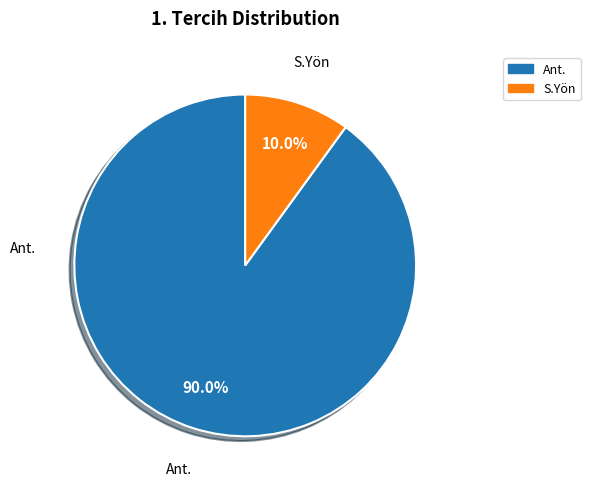

To the nearest percent, what percentage of the pie is Ant.?

90%